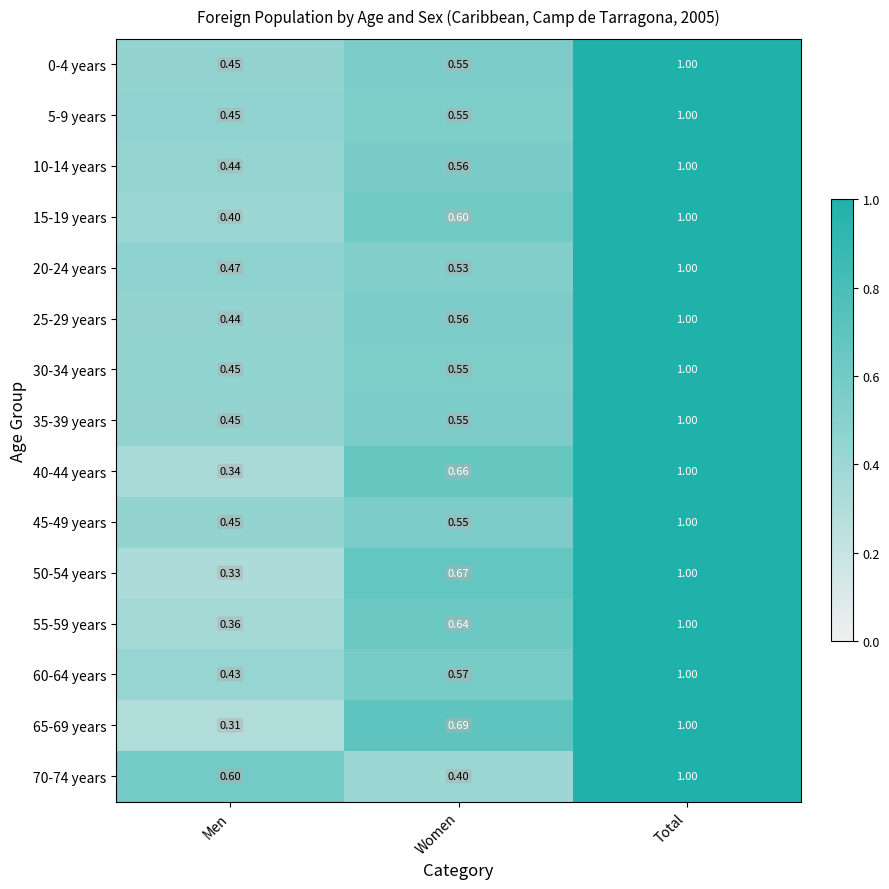

At which label does 0-4 years reach its minimum?

Men